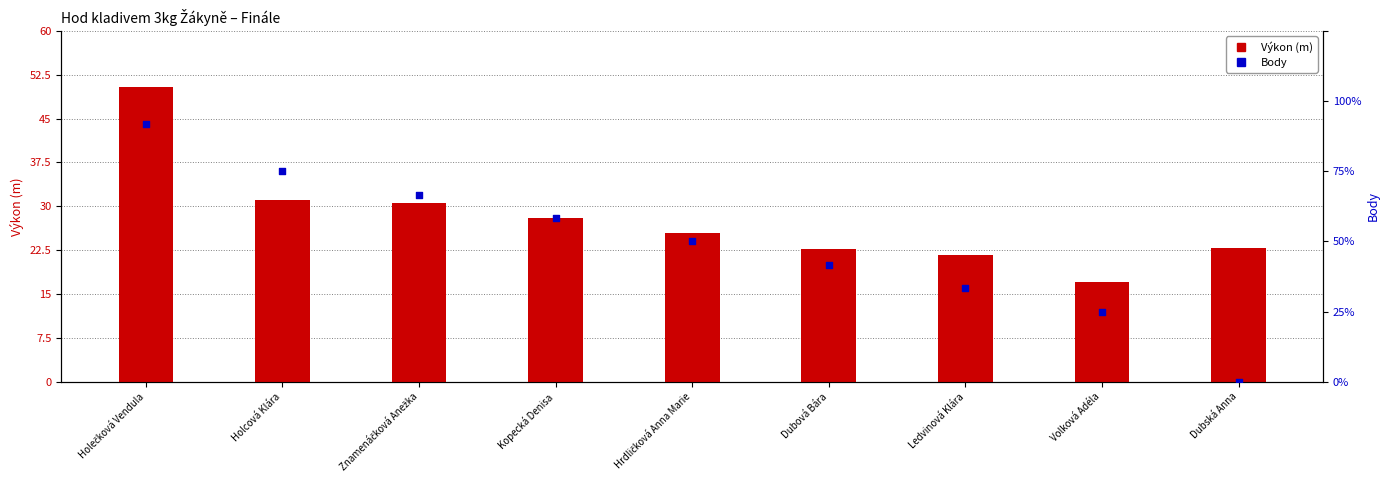

Which series contains the highest Y value?

Výkon (m)